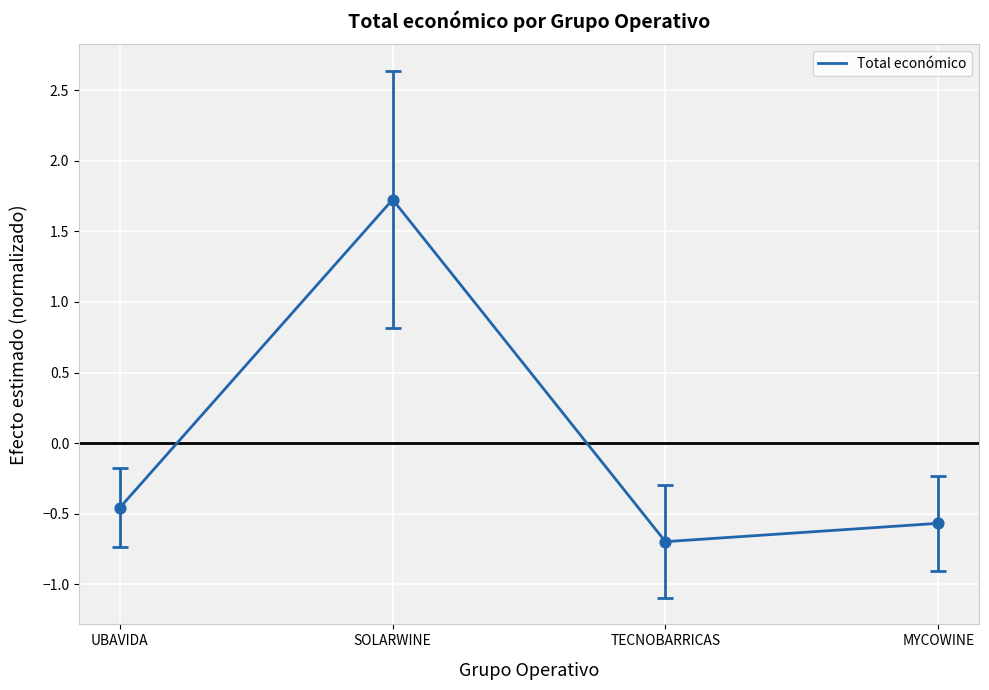

Between TECNOBARRICAS and UBAVIDA, which is larger?

UBAVIDA